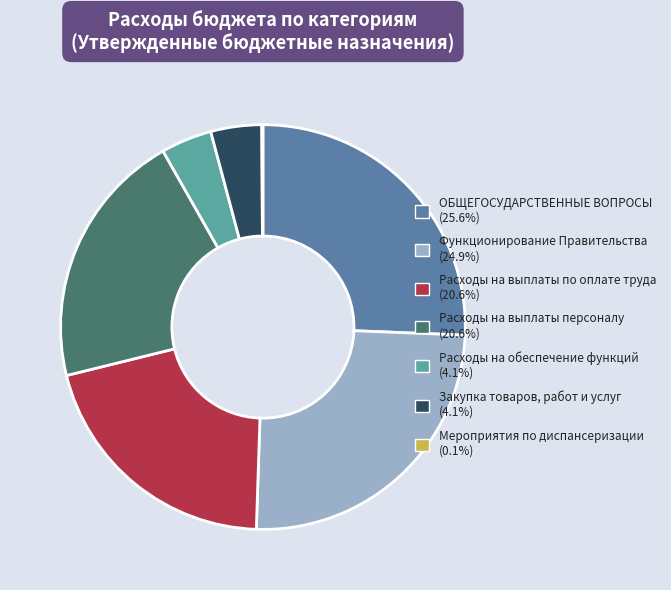

Does Расходы на выплаты персоналу account for over 50% of the chart?

No